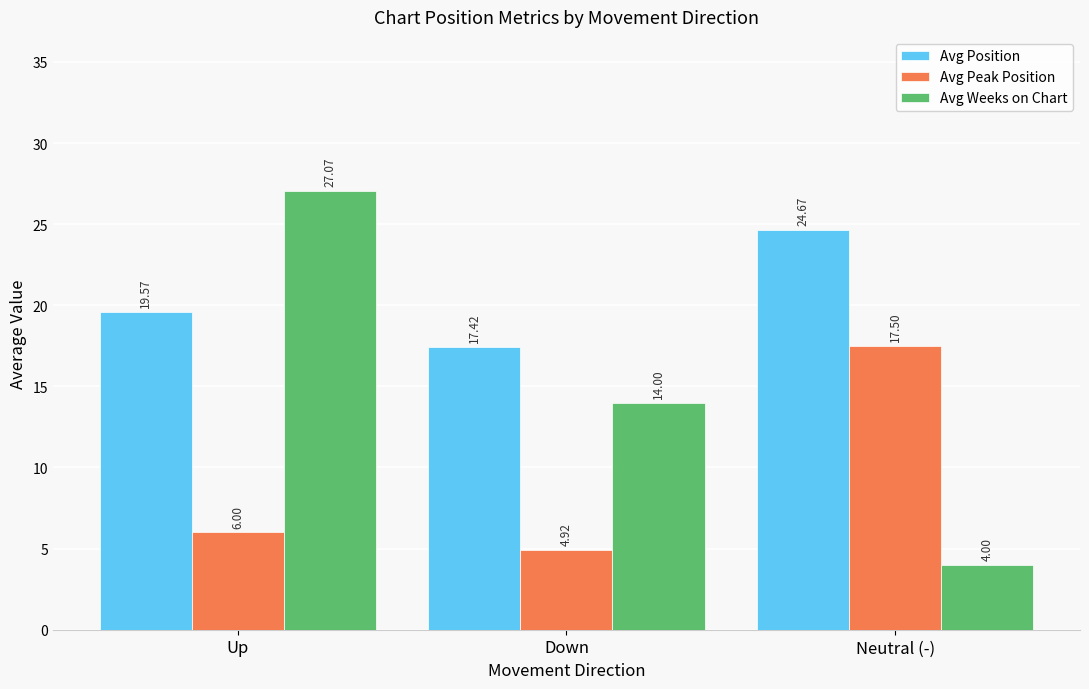

At which label does Avg Position reach its minimum?

Down